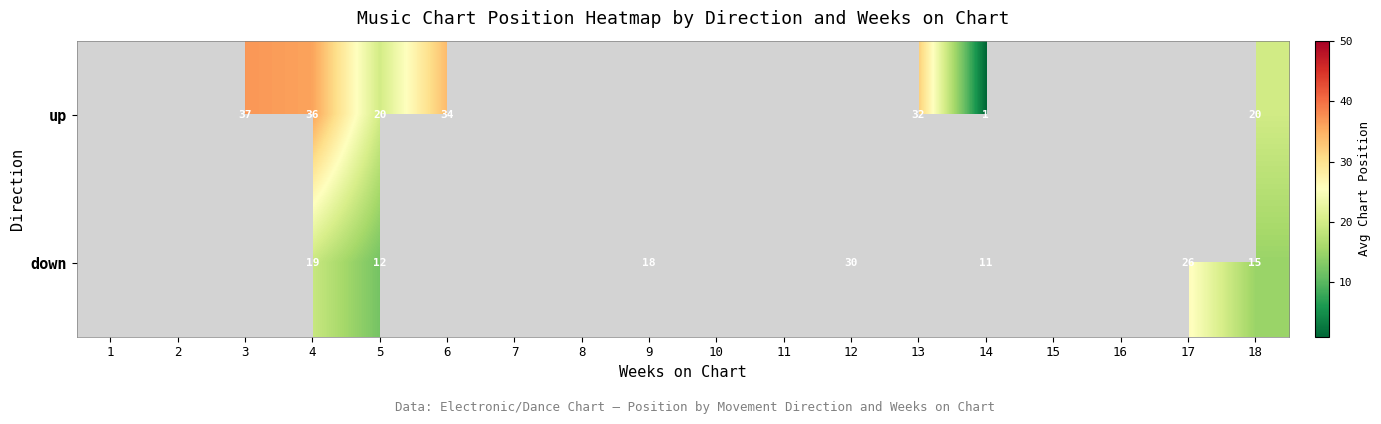

What is the maximum value shown in the chart?

37.0